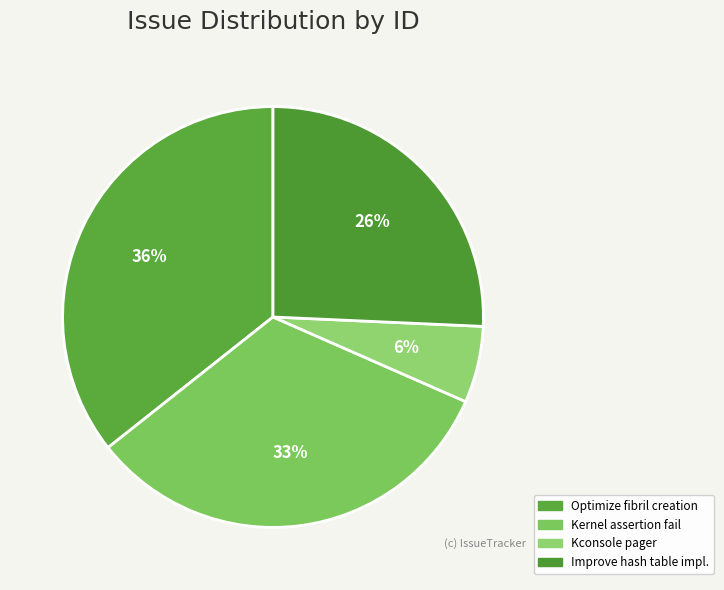

Is there a majority slice in this chart?

No